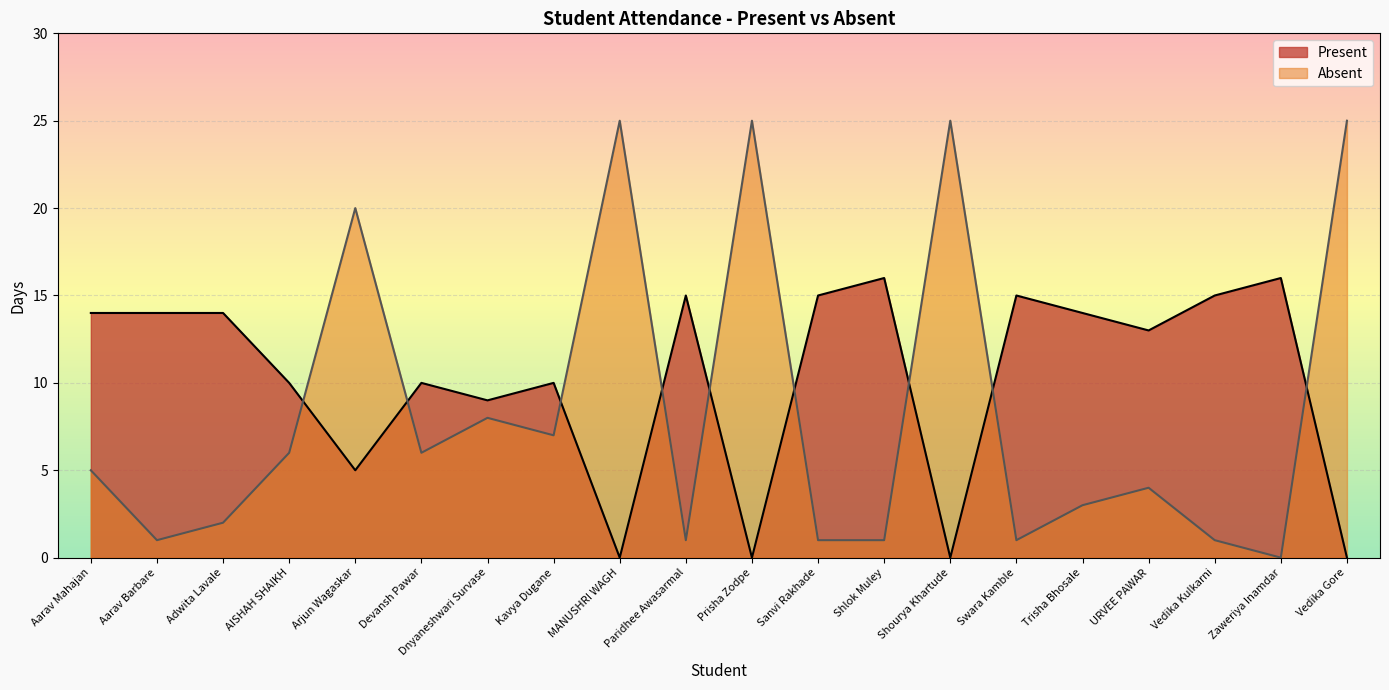

Rank the series by their average value, from lowest to highest.

Absent, Present